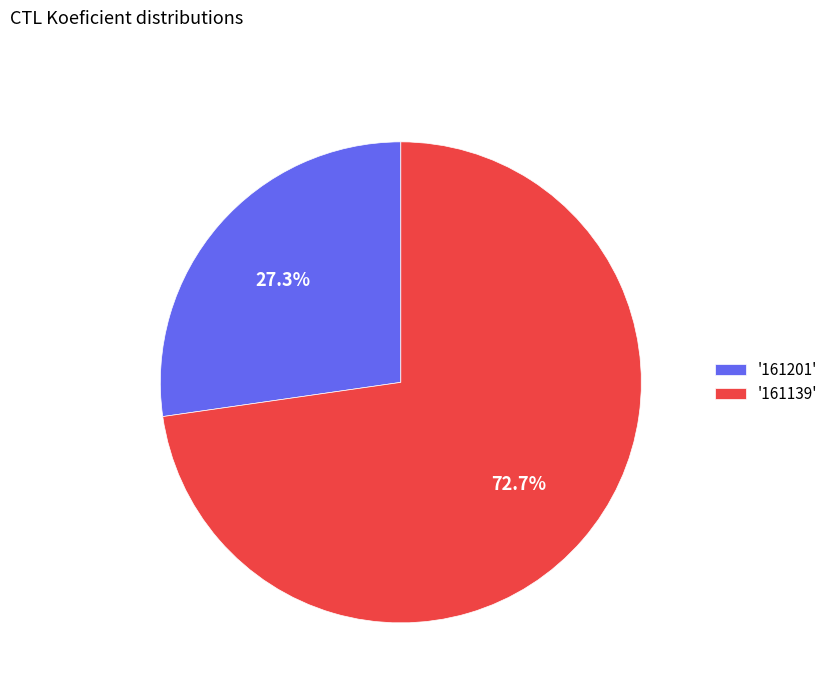

What is the ratio of the value at '161139' to the value at '161201'?

2.7